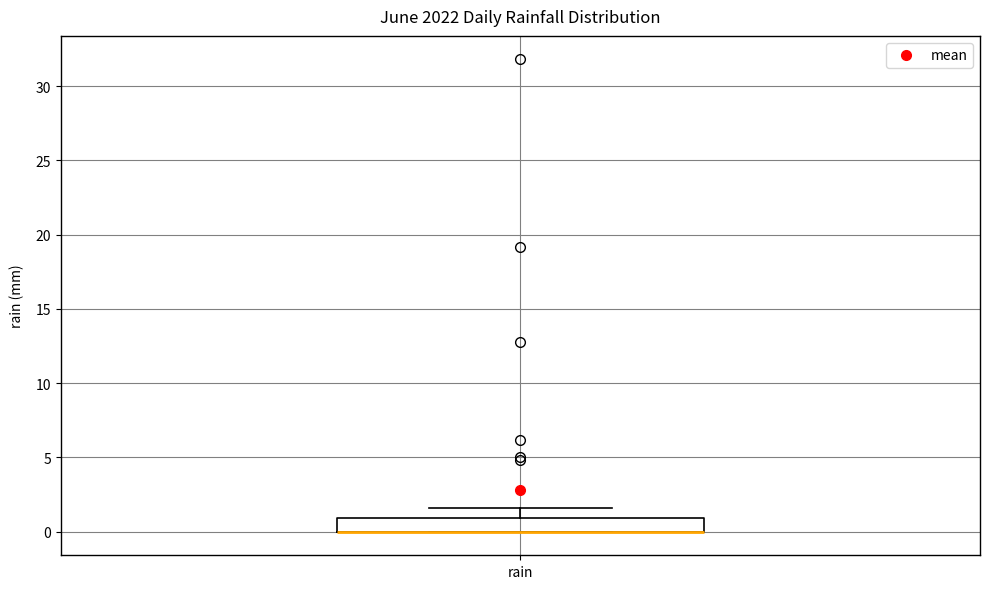

Transcribe this box plot: give where the median line is, the range the box spans, and where the two whiskers end, as read against the y-axis. The values are not printed on the chart, so give them approximately, as read against the axis.

median 0.0 (drawn on the box's lower edge), box 0.0 to 1.0, whiskers 0.0 to 1.5